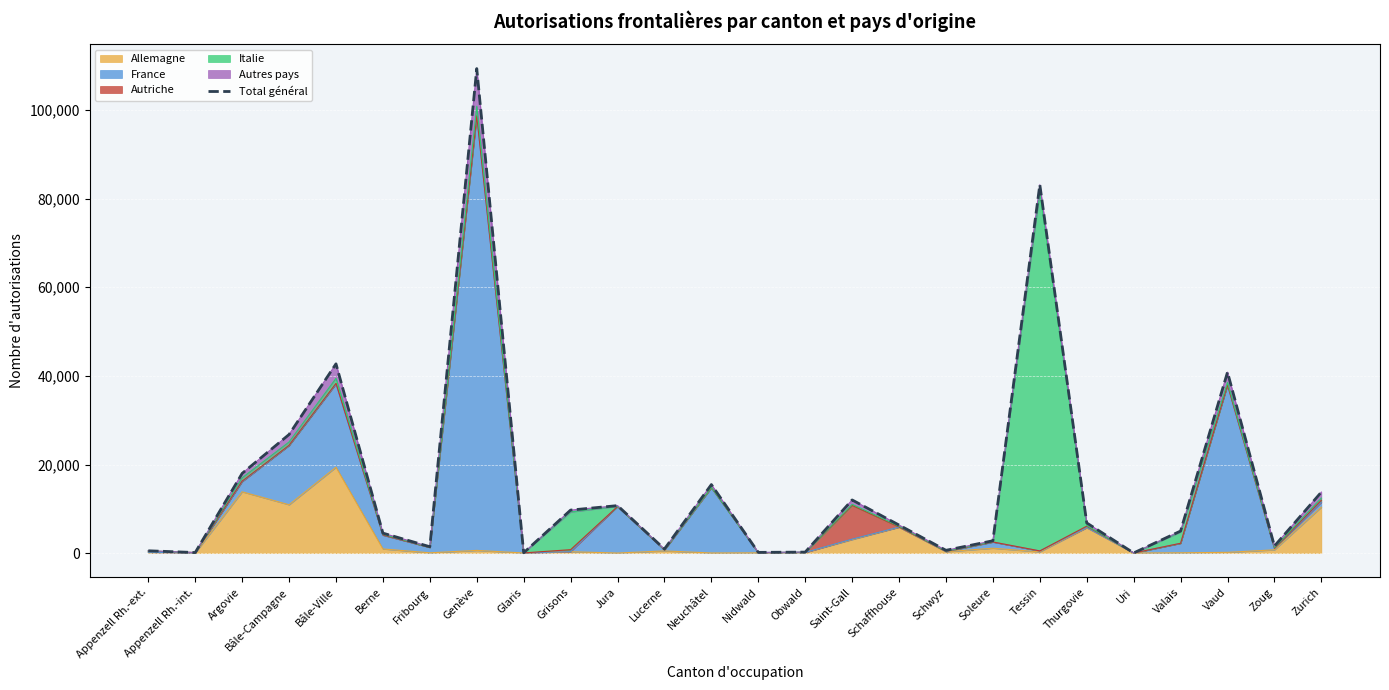

What is the difference between the maximum and minimum values?

109313